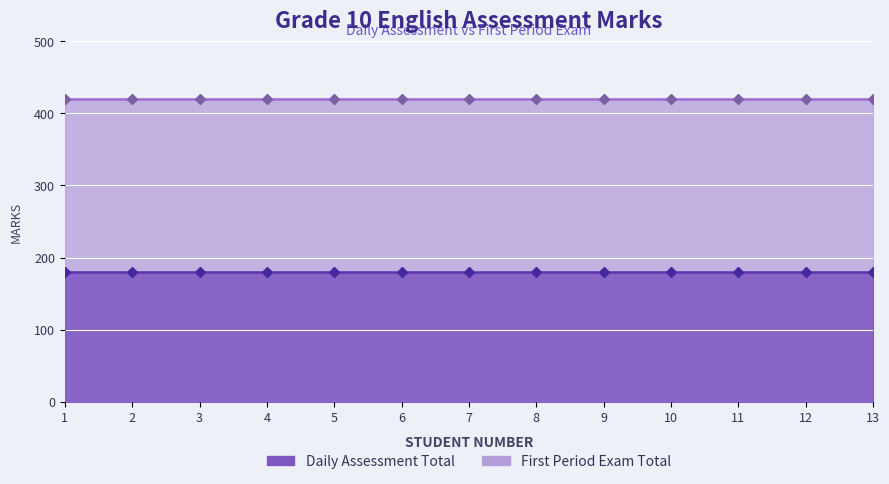

True or false: Daily Assessment Total and First Period Exam Total cross at least once.

False